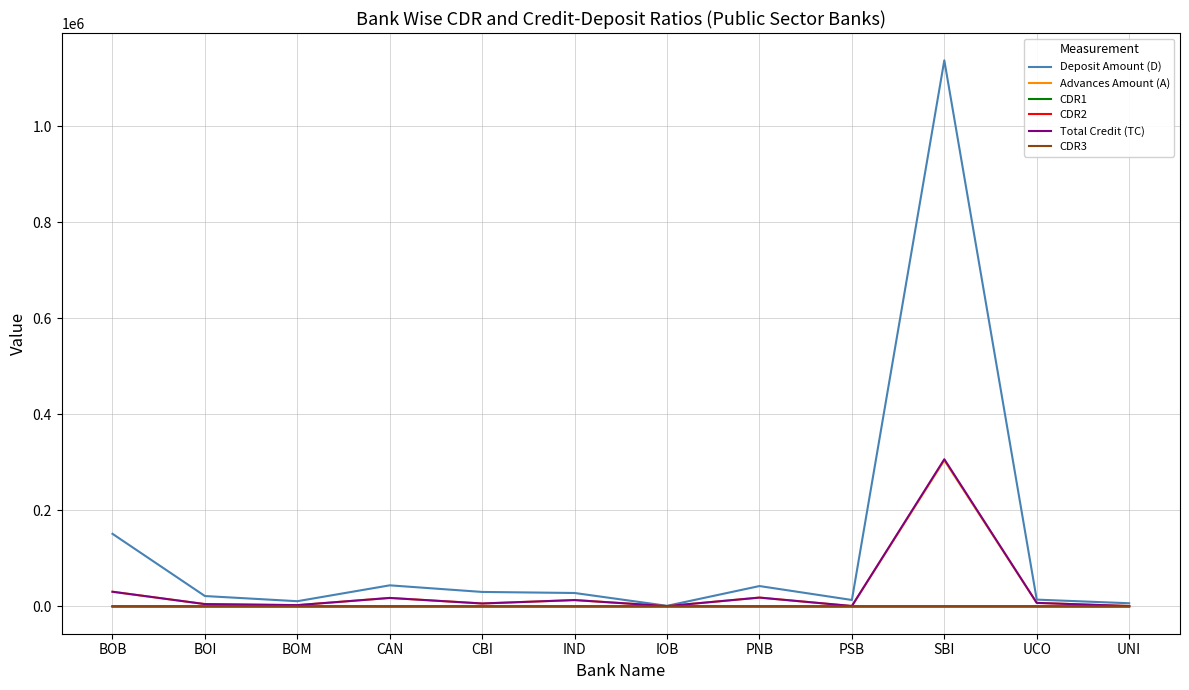

True or false: CDR1 has more than 1 points higher than both neighbors.

True